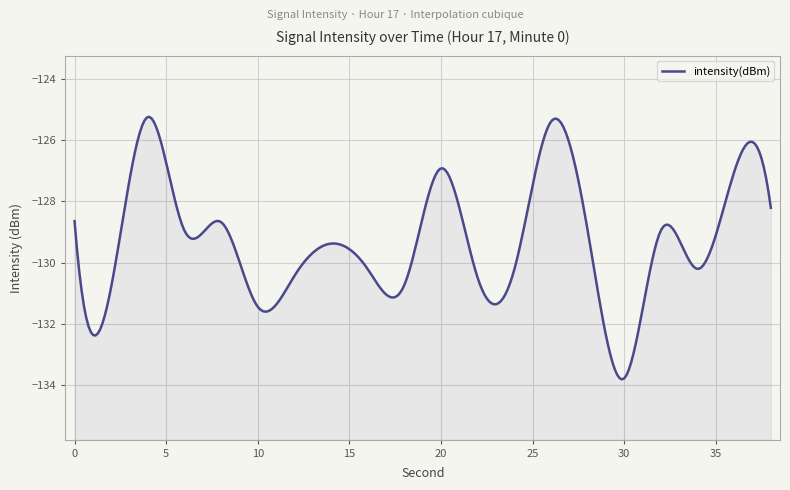

Reading left to right, transcribe all the data shown in this chart.

0=-128.6	2=-130.8	4=-125.2	6=-129.0	8=-128.7	10=-131.4	12=-130.4	14=-129.4	16=-130.2	18=-130.7	20=-126.9	22=-130.5	24=-130.2	26=-125.4	28=-128.9	30=-133.8	32=-128.9	34=-130.2	36=-127.0	38=-128.2